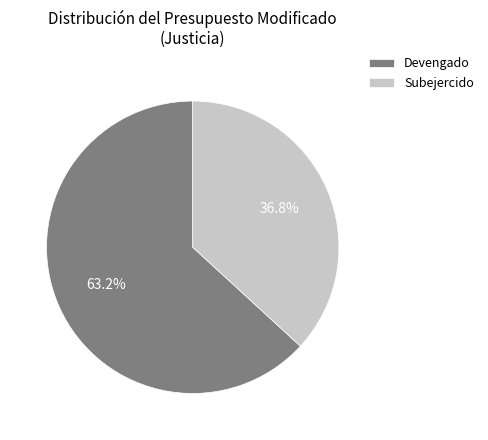

Rank the categories by value from highest to lowest.

Devengado, Subejercido